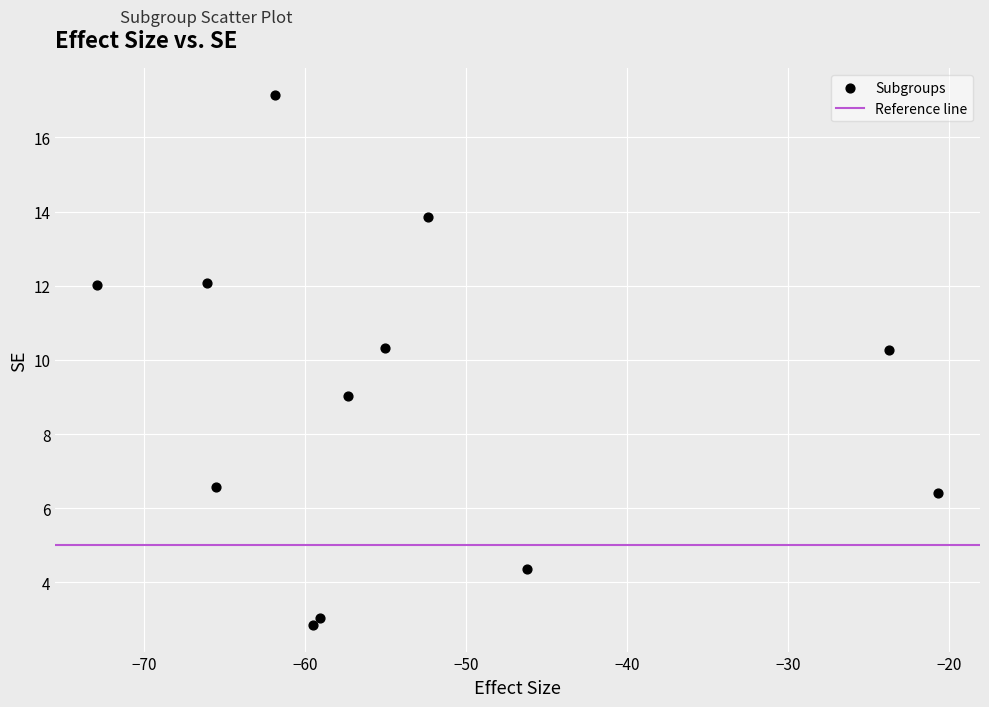

What is the range of Y values (max minus min)?

14.3